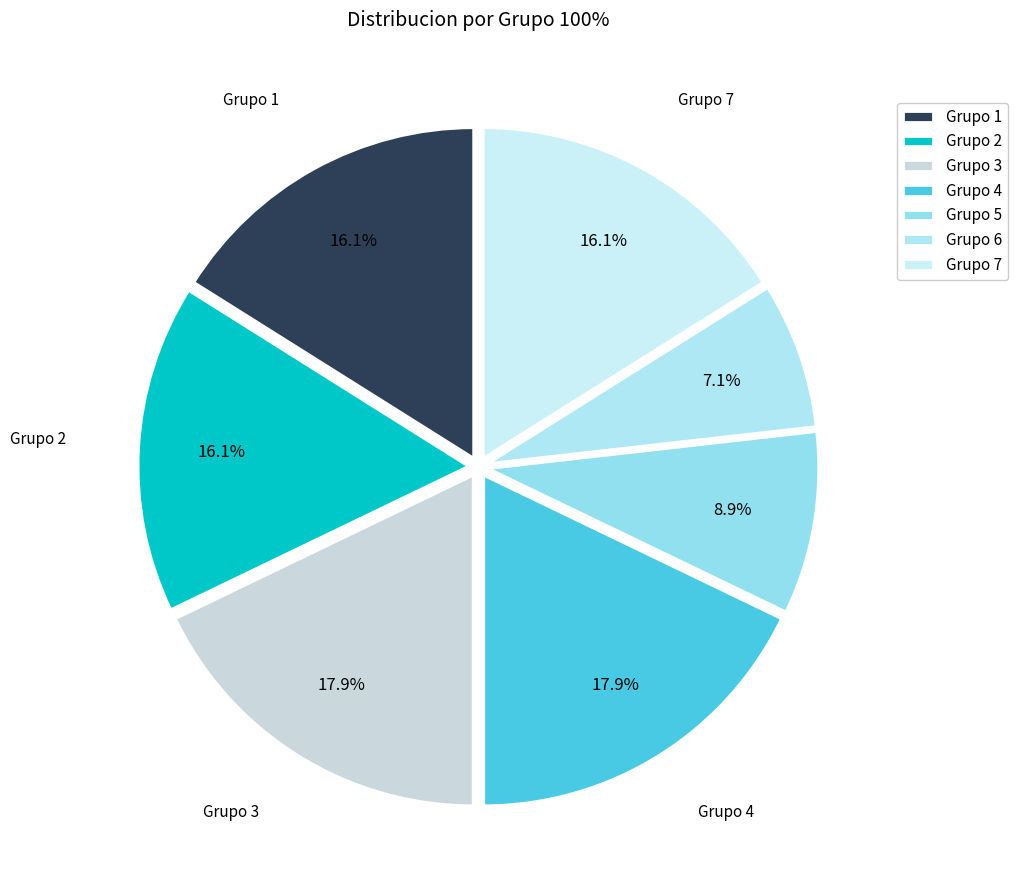

Which has a higher value, Grupo 3 or Grupo 2?

Grupo 3